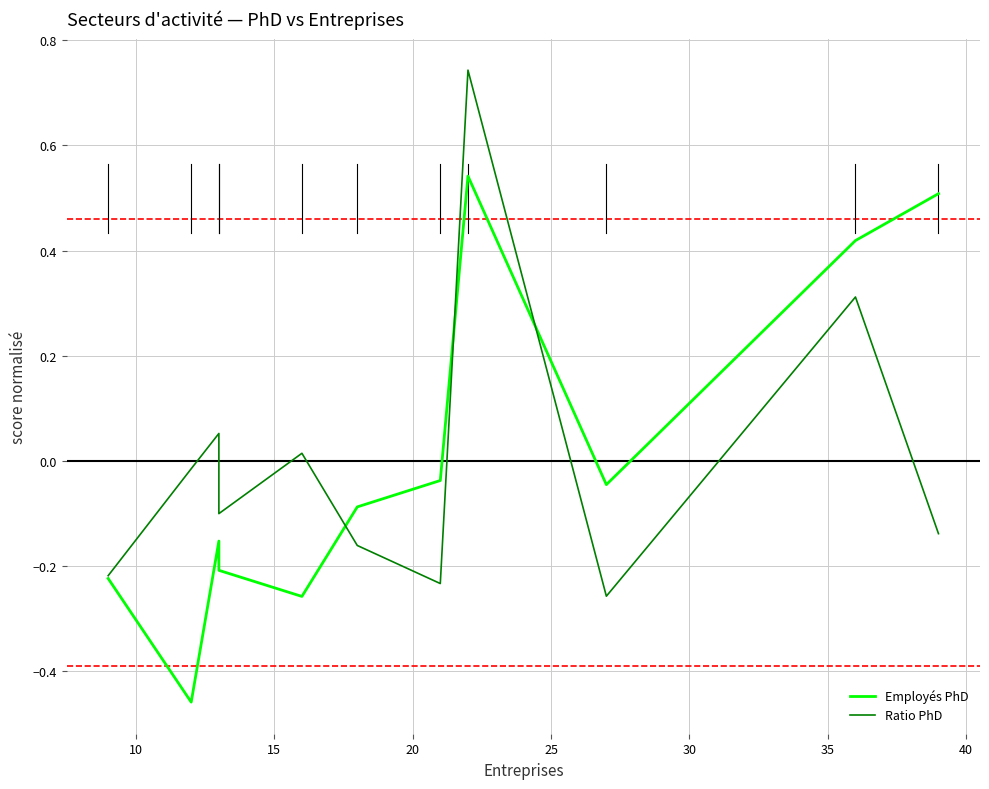

True or false: Ratio PhD and Employés PhD intersect in this chart.

True